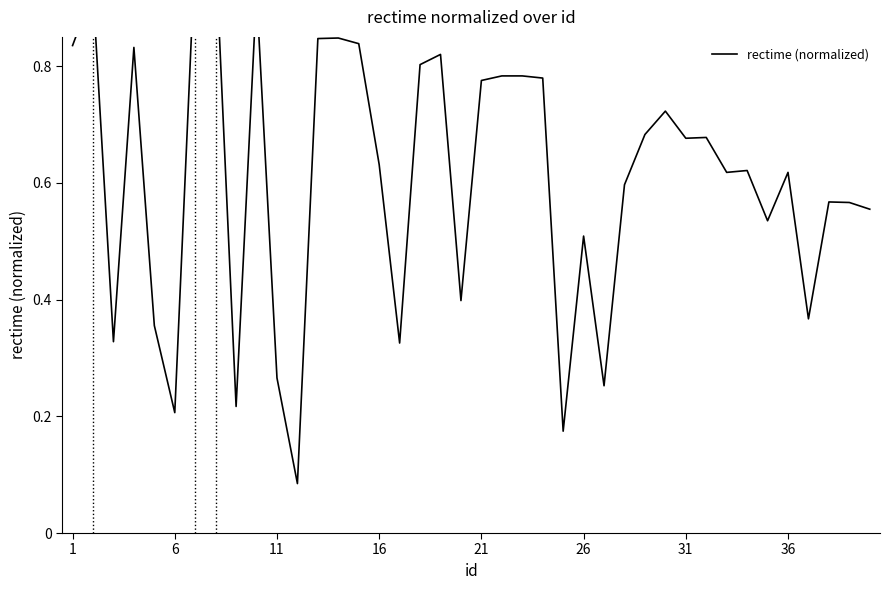

What is the value of the 19th point from the left?

0.8